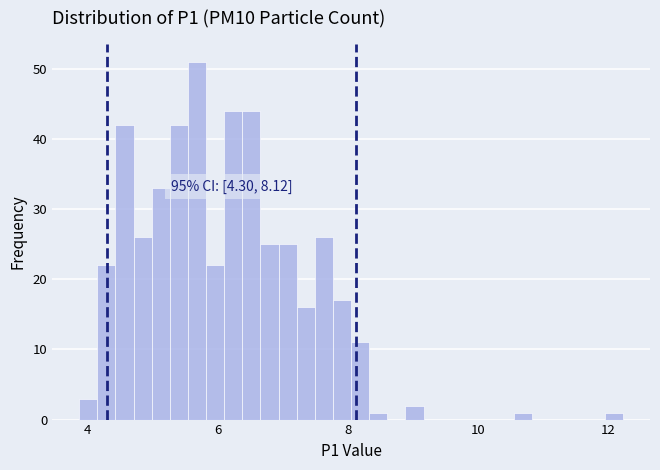

Around what value on the x-axis is the tallest bar? Give the approximate position of its centre, as read against the axis.

5.6